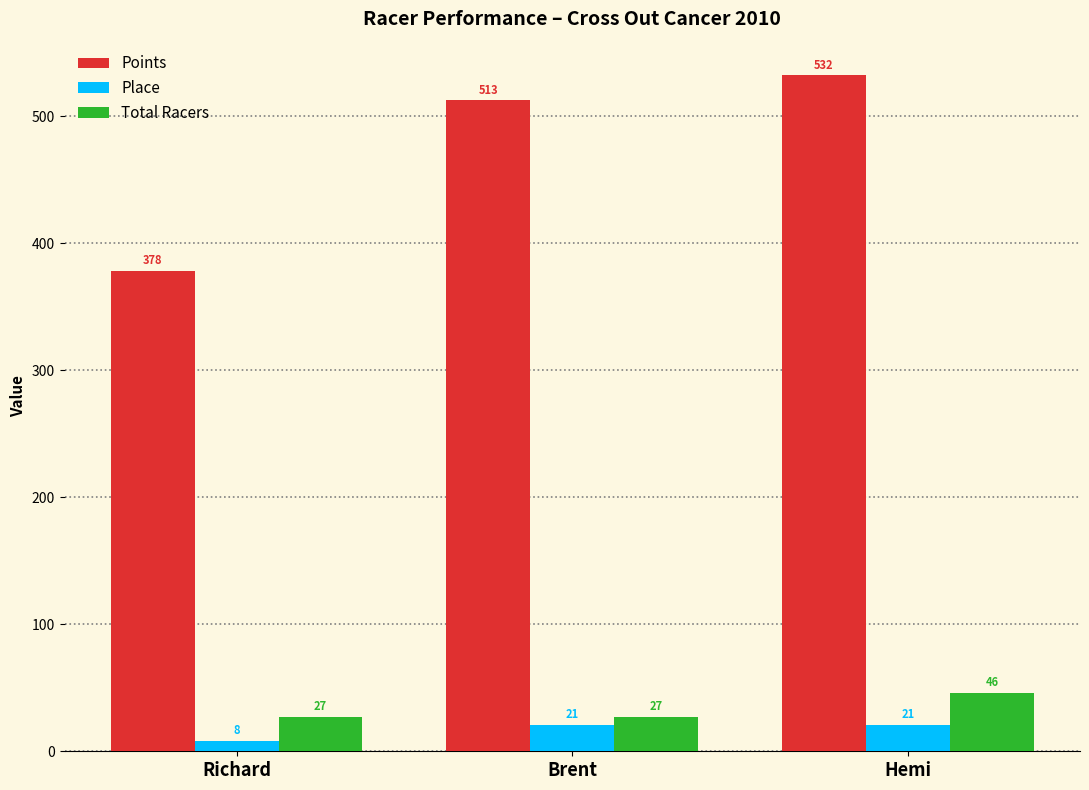

What is the lowest value of the Total Racers series?

27.0